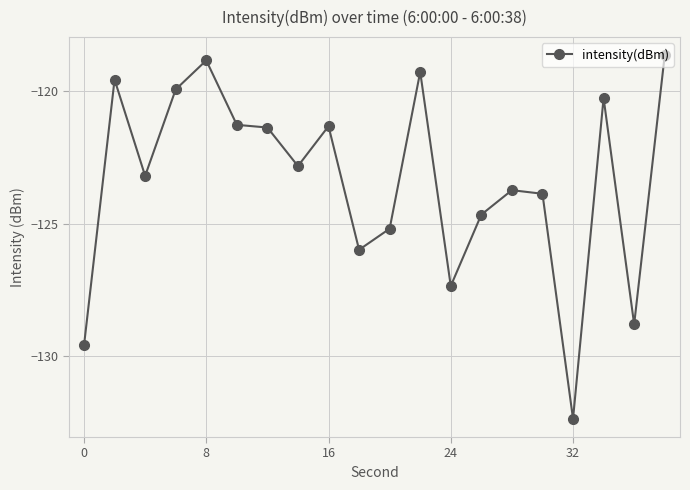

What is the value of the 11th point from the left?

-125.2